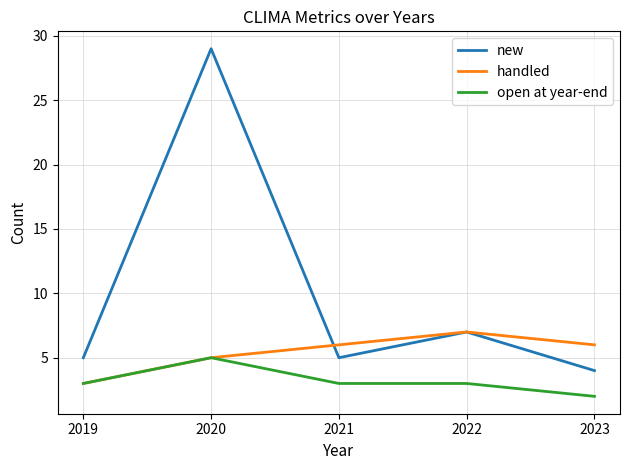

What is the sum of all new values?

50